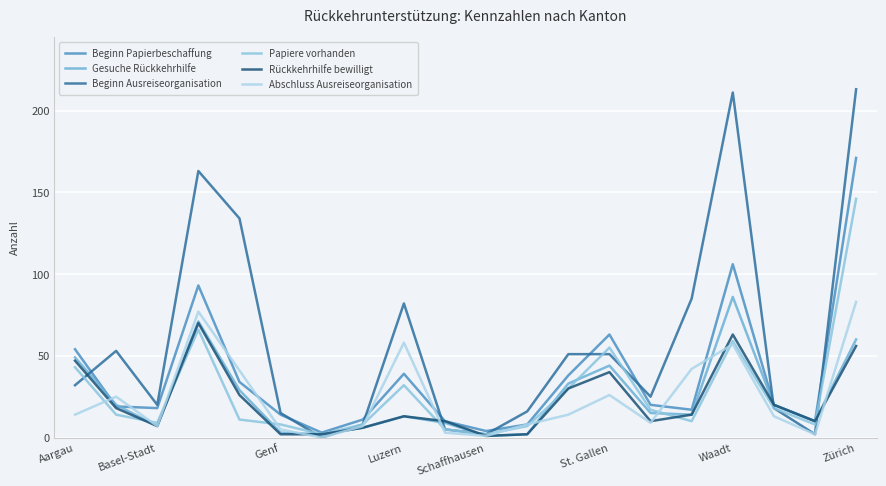

What are all the series names shown in the legend?

Beginn Papierbeschaffung, Gesuche Rückkehrhilfe, Beginn Ausreiseorganisation, Papiere vorhanden, Rückkehrhilfe bewilligt, Abschluss Ausreiseorganisation